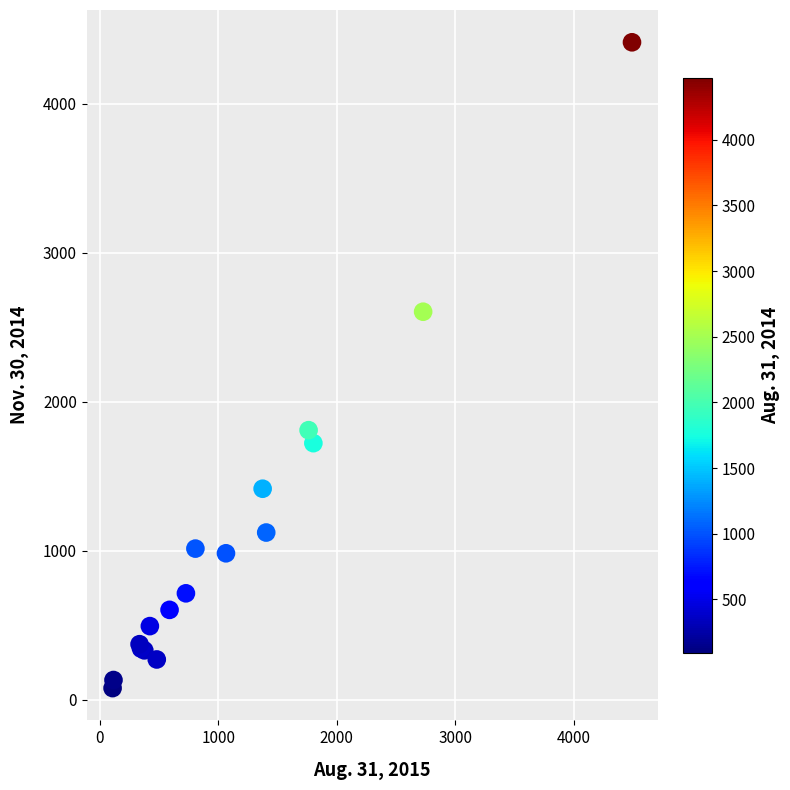

What Y value in the scatter plot is closest to 2245?

2604.9